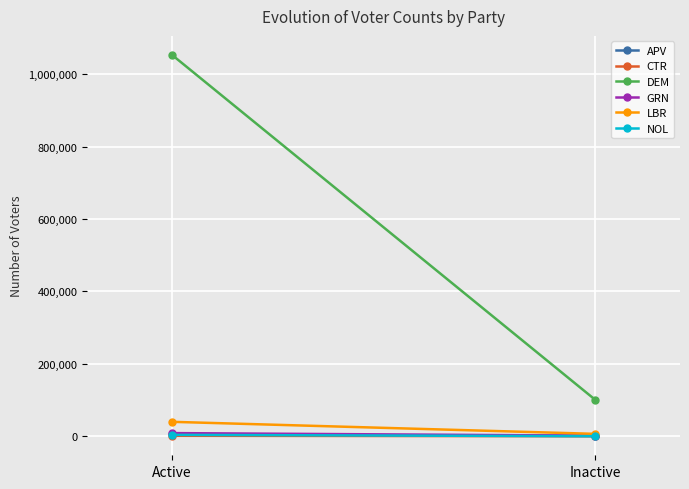

The value of LBR at Inactive is 1715. True or false?

False